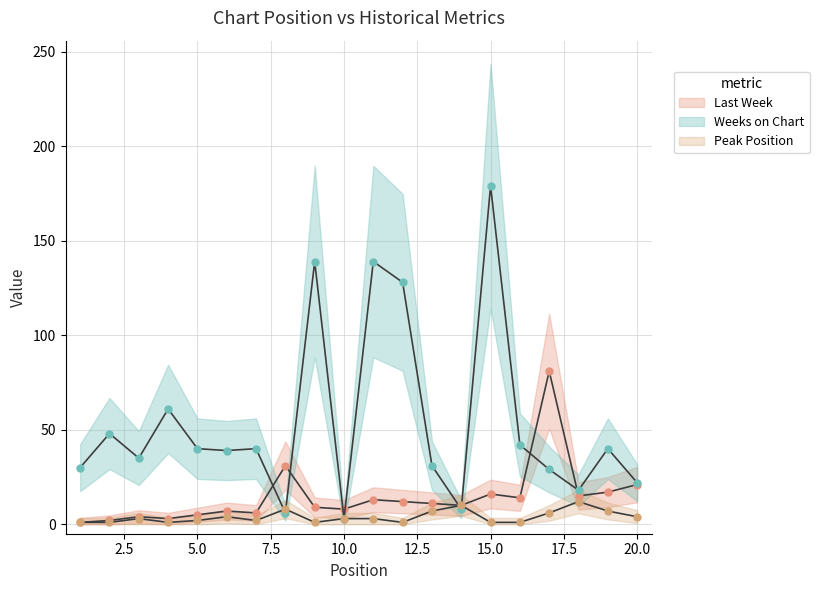

Which series has the largest range (max minus min)?

Weeks on Chart